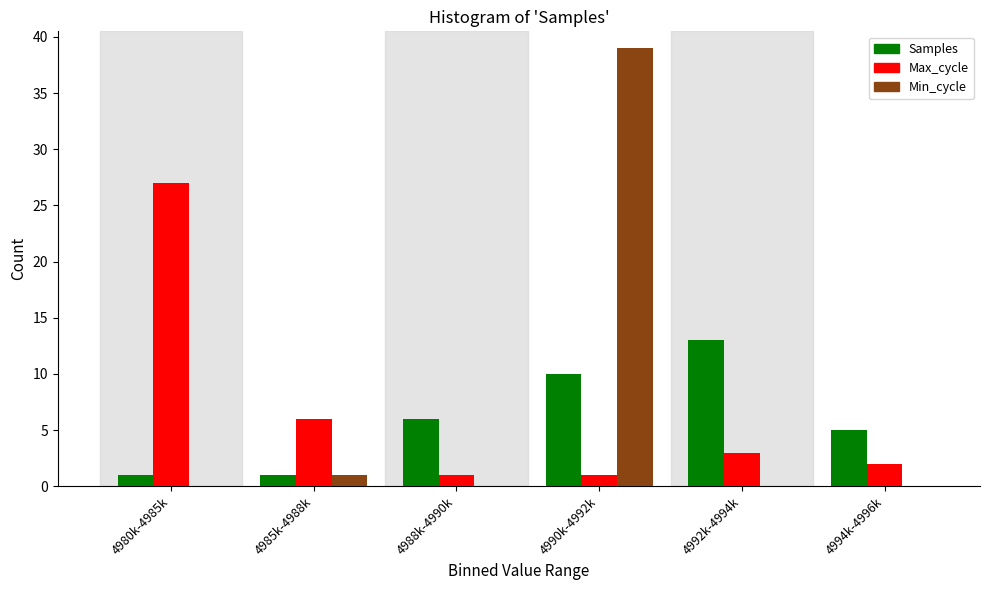

Reading left to right, list all the values displayed in this chart.

Samples: 4980k-4985k=1	4985k-4988k=1	4988k-4990k=6	4990k-4992k=10	4992k-4994k=13	4994k-4996k=5
Max_cycle: 4980k-4985k=27	4985k-4988k=6	4988k-4990k=1	4990k-4992k=1	4992k-4994k=3	4994k-4996k=2
Min_cycle: 4980k-4985k=0	4985k-4988k=1	4988k-4990k=0	4990k-4992k=39	4992k-4994k=0	4994k-4996k=0